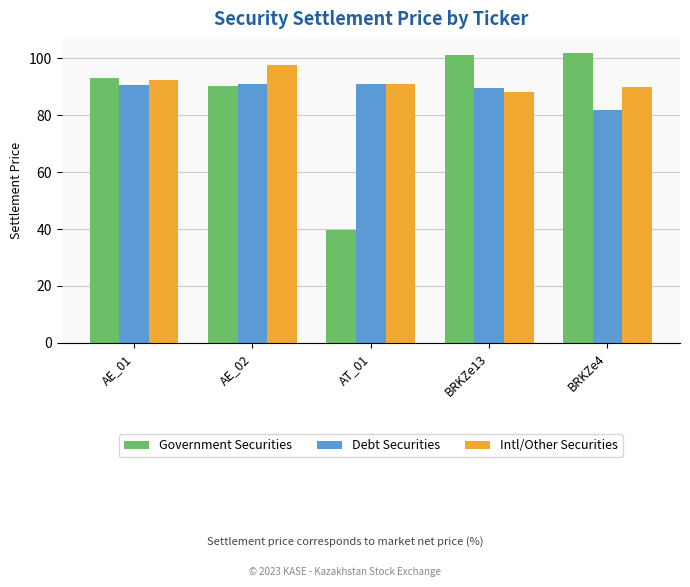

What is the average value of the Debt Securities series?

88.7